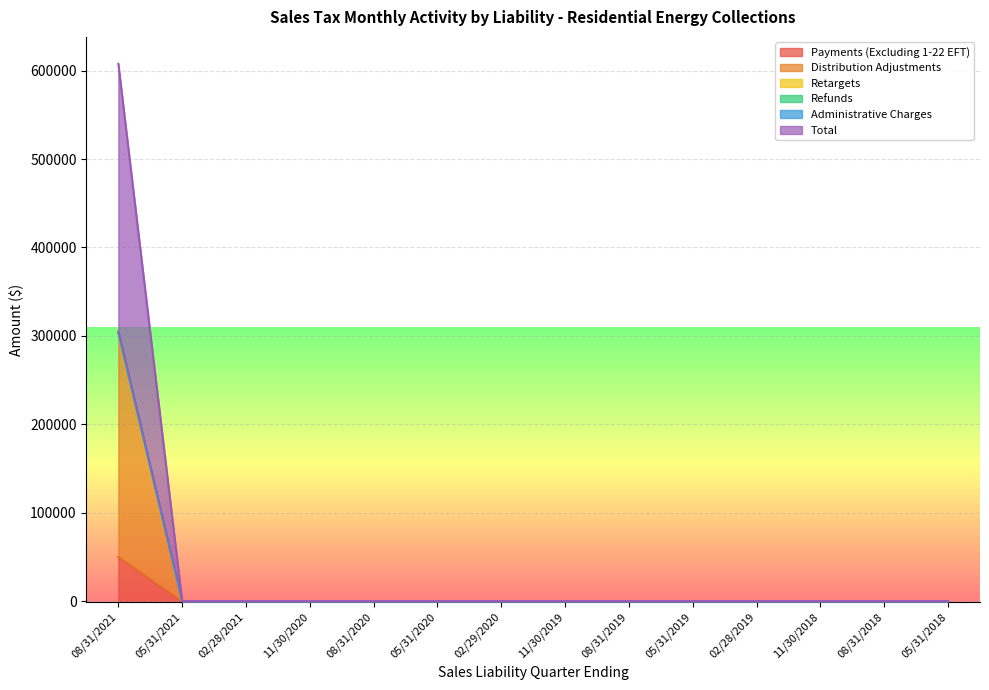

What is the average value of the Administrative Charges series?

21792.5